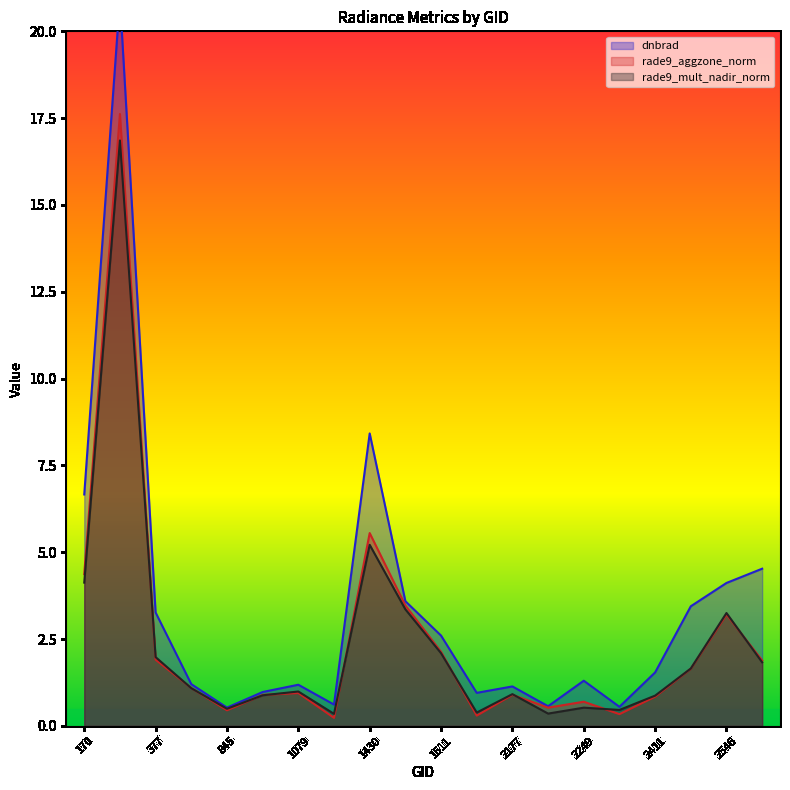

What is the average value of the dnbrad series?

3.4